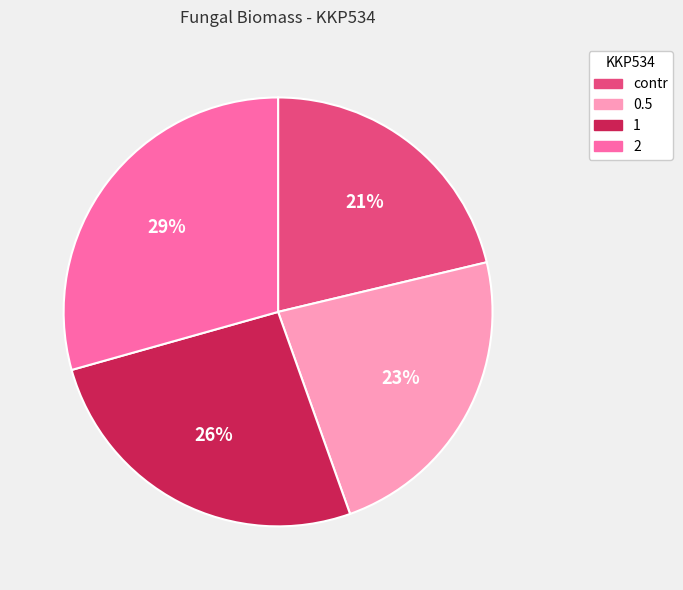

To the nearest percent, what is the average slice percentage?

25%